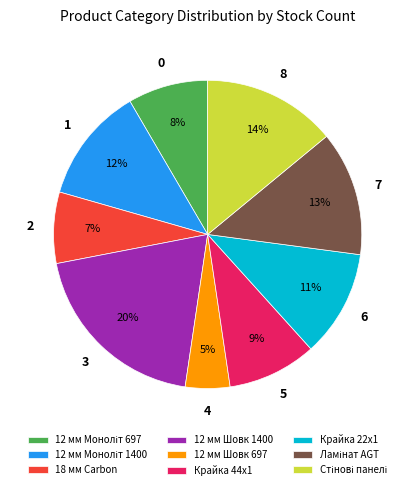

Count the number of slices in the pie.

9